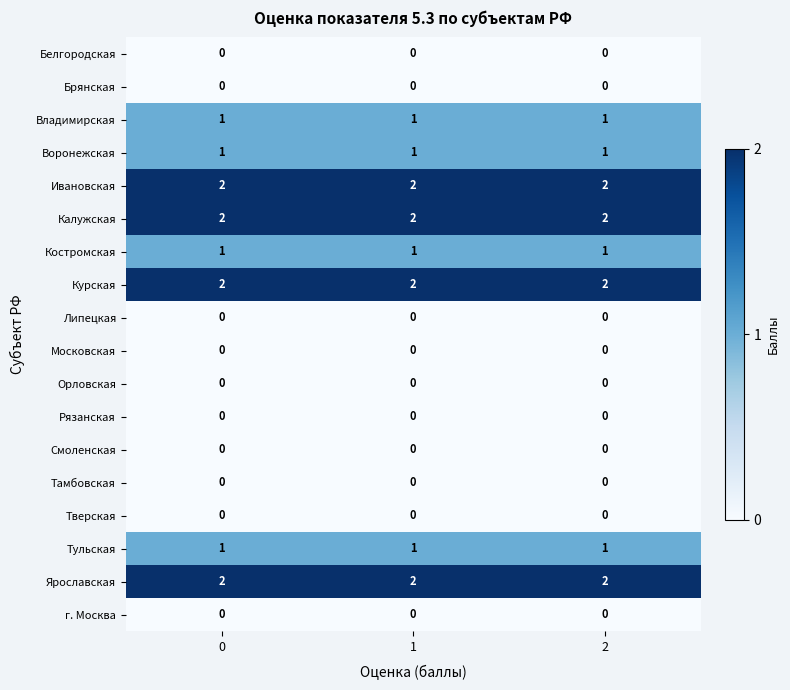

What is the sum of the Курская values at 0 and 2?

4